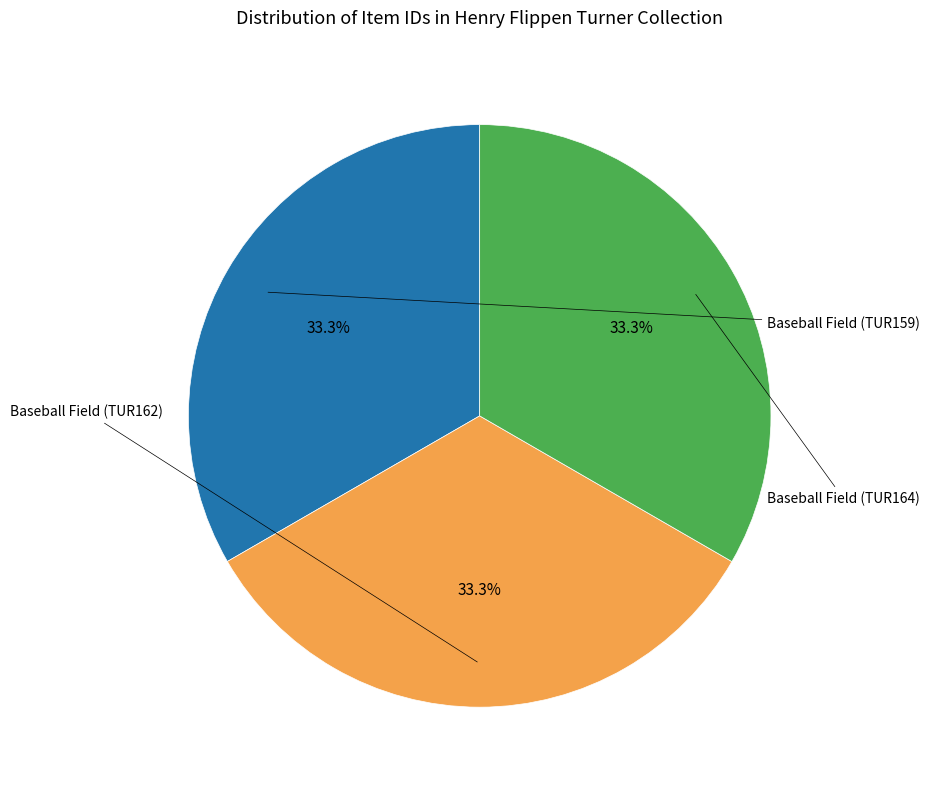

Rank the categories by value from lowest to highest.

Baseball Field (TUR159), Baseball Field (TUR162), Baseball Field (TUR164)